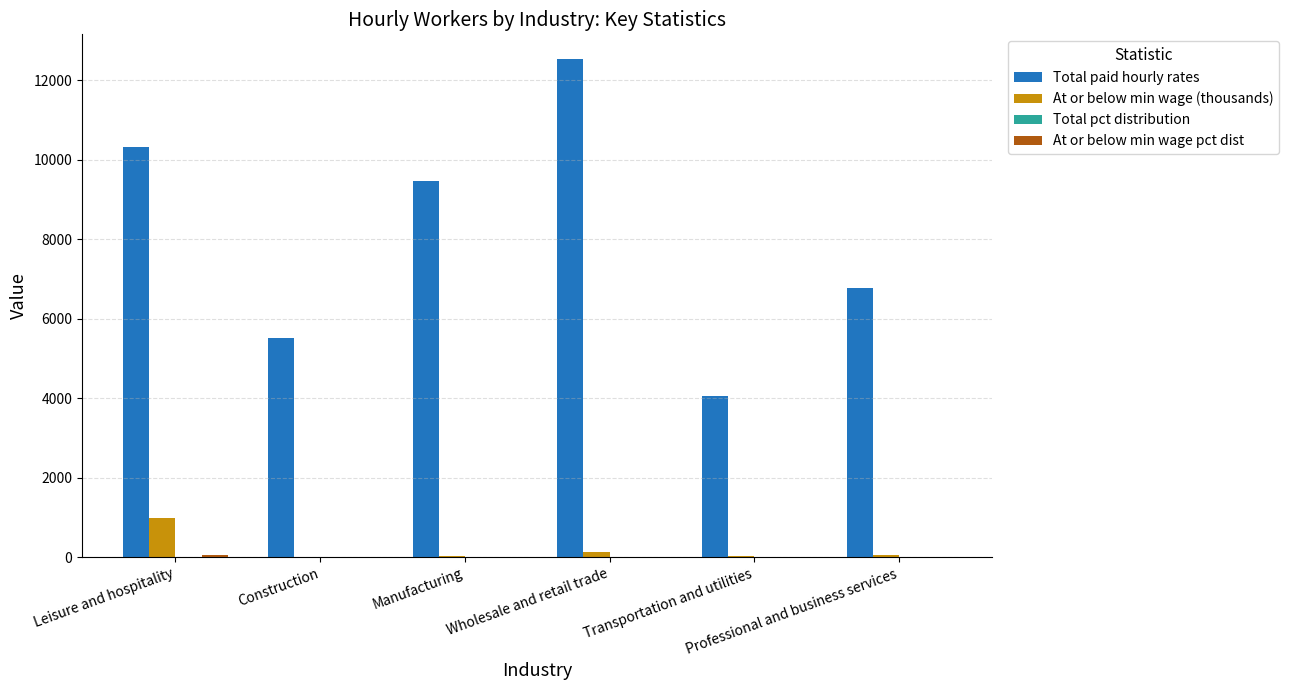

Does the chart contain stacked bars?

No